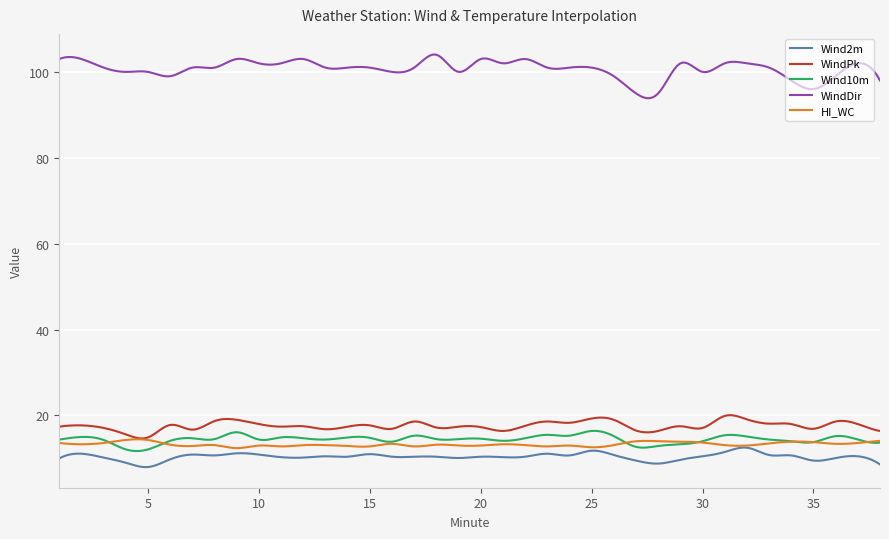

What is the maximum value for Wind2m?

12.5